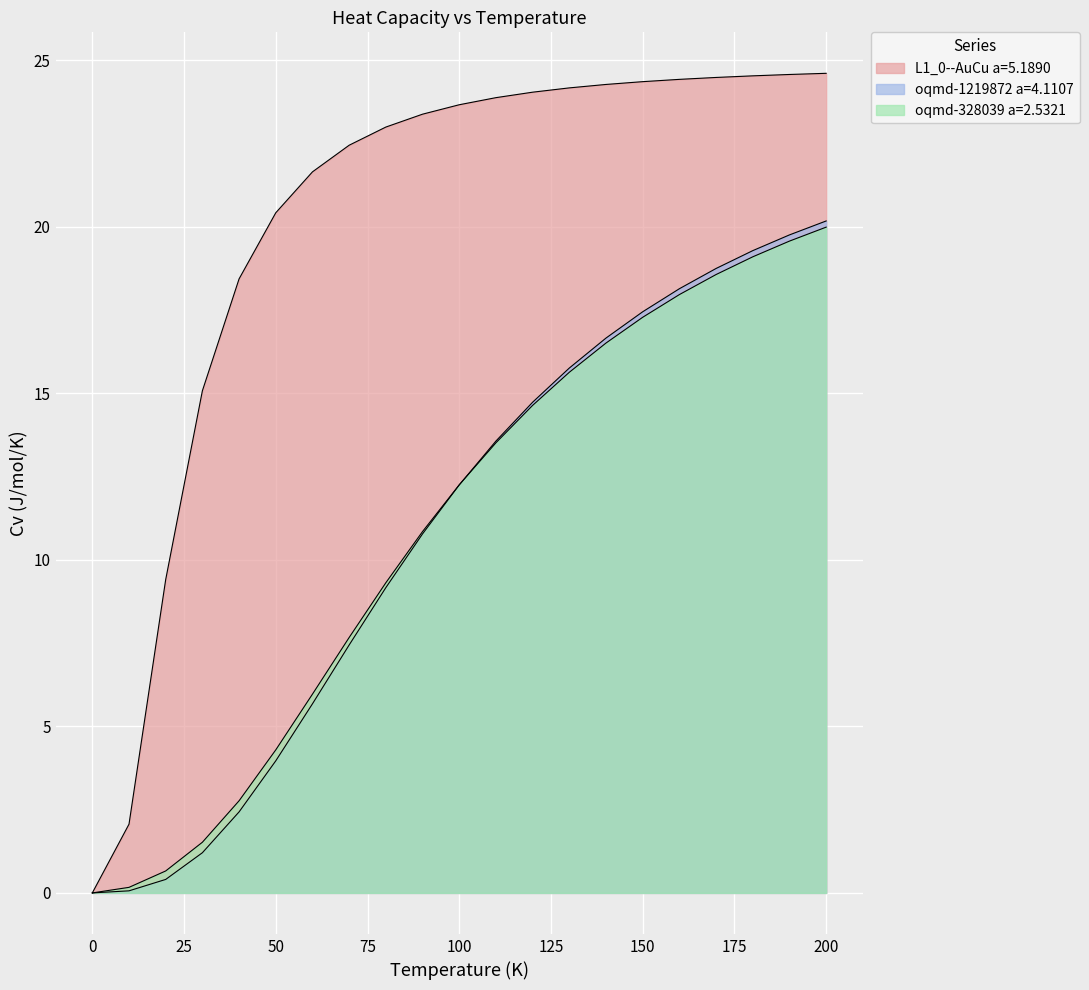

Which series has the widest spread of values?

L1_0--AuCu a=5.1890